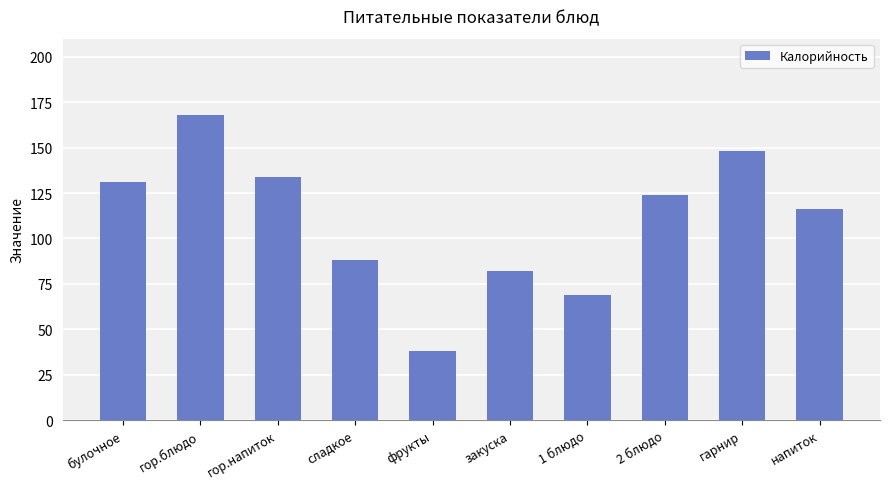

Rank the categories by value from lowest to highest.

фрукты, 1 блюдо, закуска, сладкое, напиток, 2 блюдо, булочное, гор.напиток, гарнир, гор.блюдо